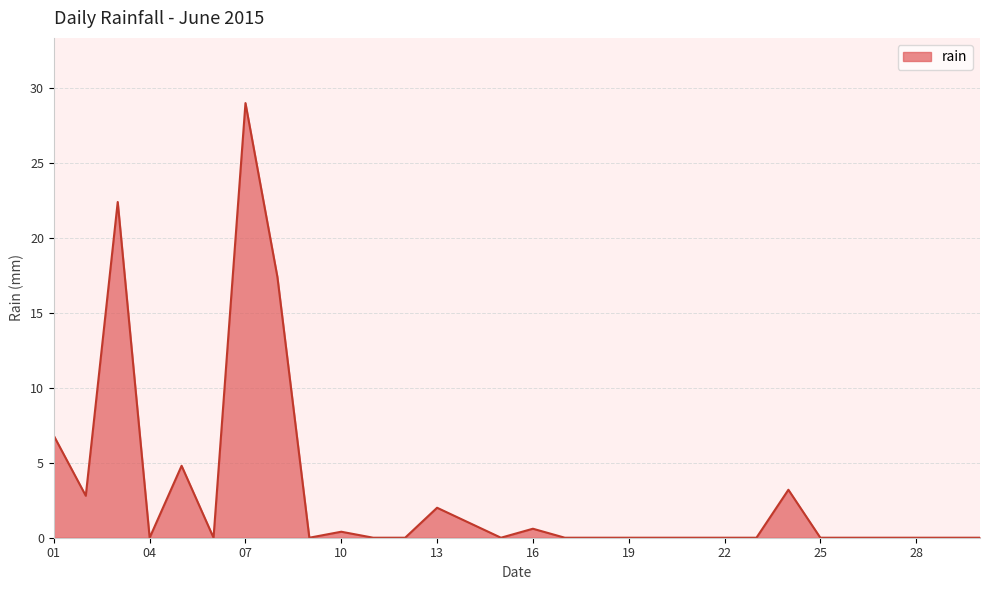

Reading left to right, list all the values displayed in this chart.

6.8	2.8	22.4	0.0	4.8	0.0	29.0	17.4	0.0	0.4	0.0	0.0	2.0	1.0	0.0	0.6	0.0	0.0	0.0	0.0	0.0	0.0	0.0	3.2	0.0	0.0	0.0	0.0	0.0	0.0